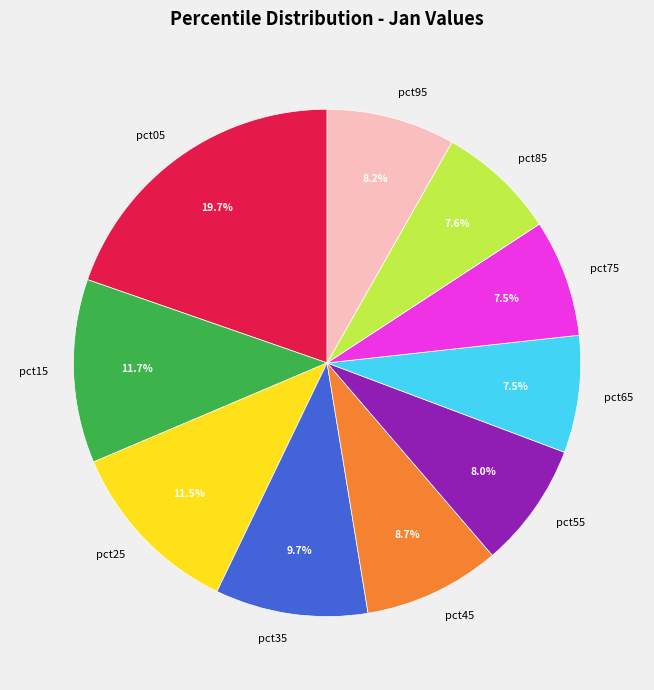

Count the number of slices in the pie.

10